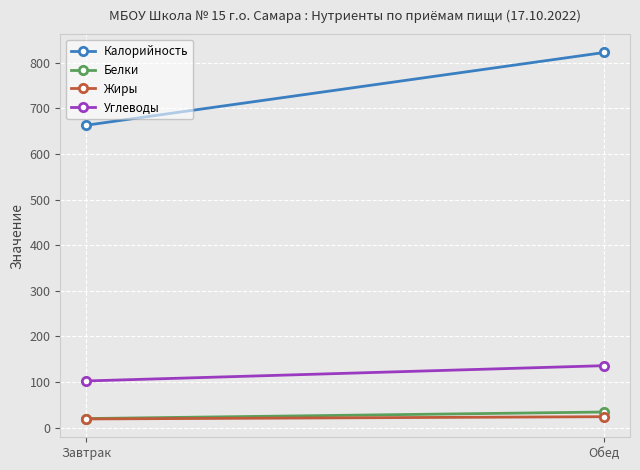

Which series has the widest spread of values?

Калорийность